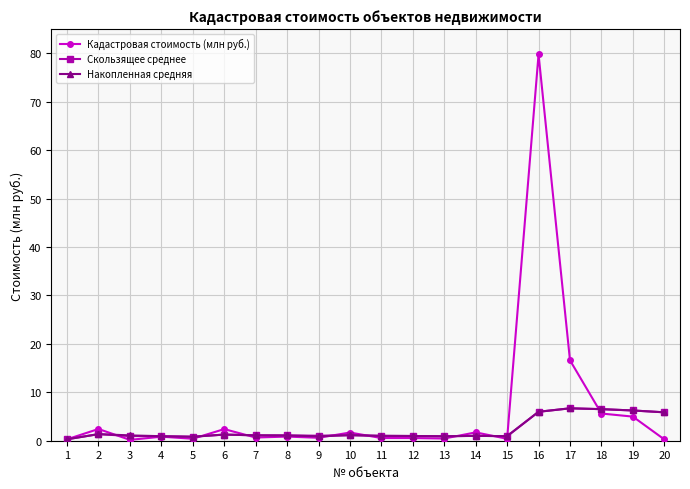

What value does the Кадастровая стоимость (млн руб.) series have at 9?

0.6